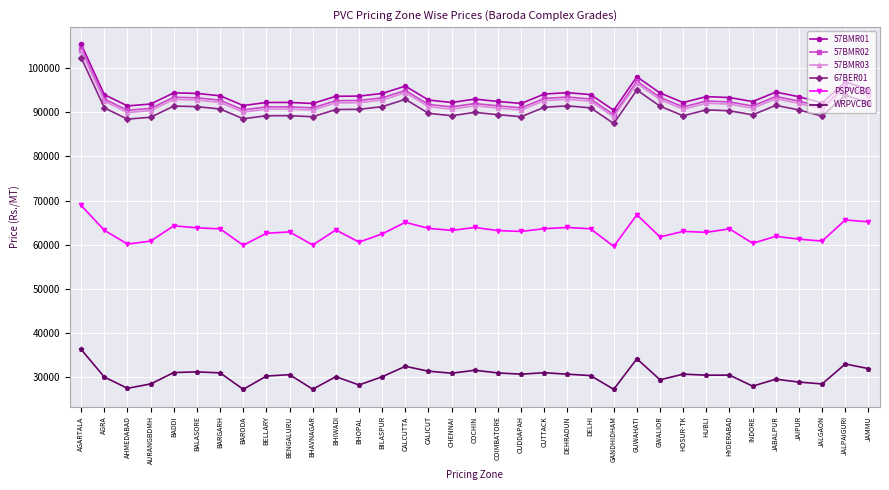

What is the maximum value shown in the chart?

105392